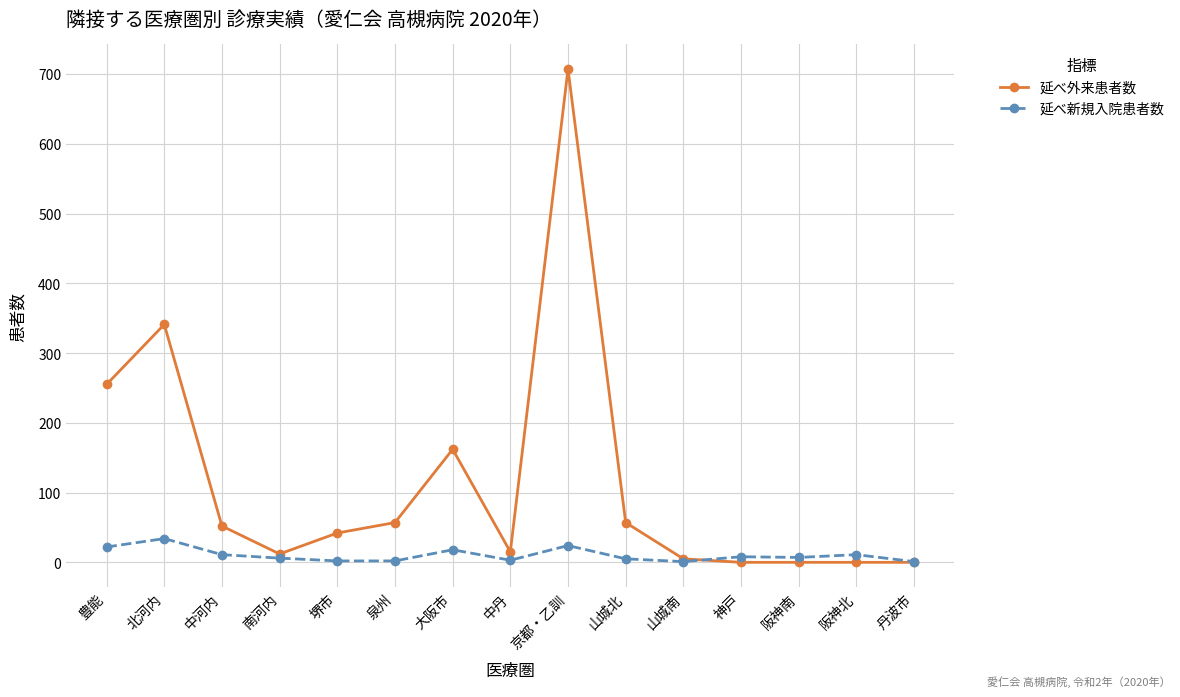

True or false: 延べ外来患者数 and 延べ新規入院患者数 cross at least once.

True